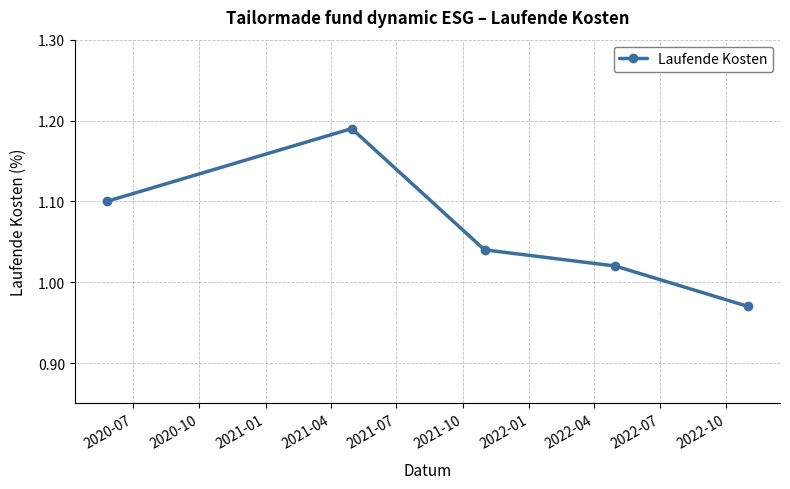

How many points are higher than both their immediate neighbors (excluding endpoints)?

1